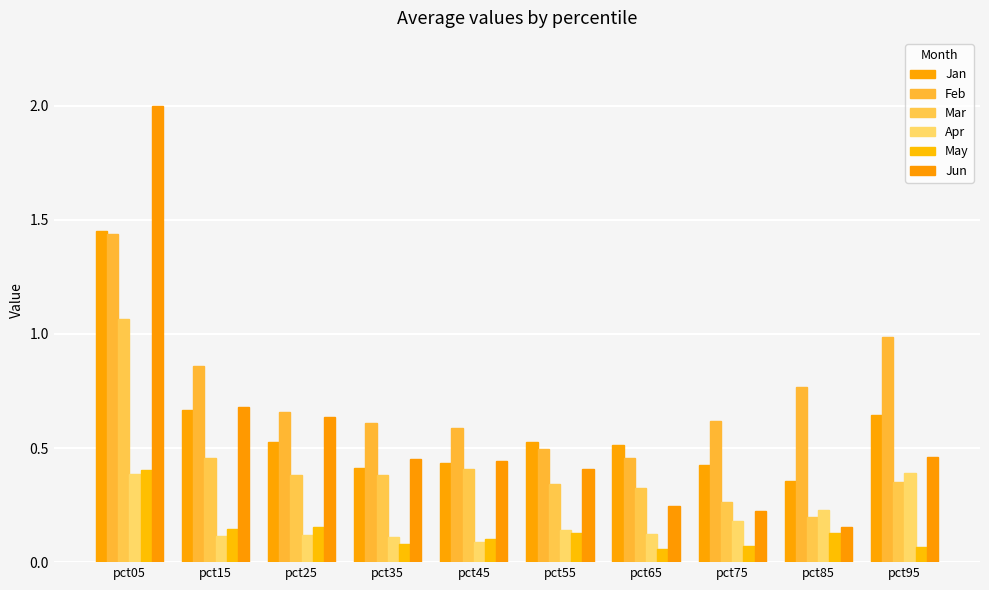

What is the sum of all Jan values?

6.0